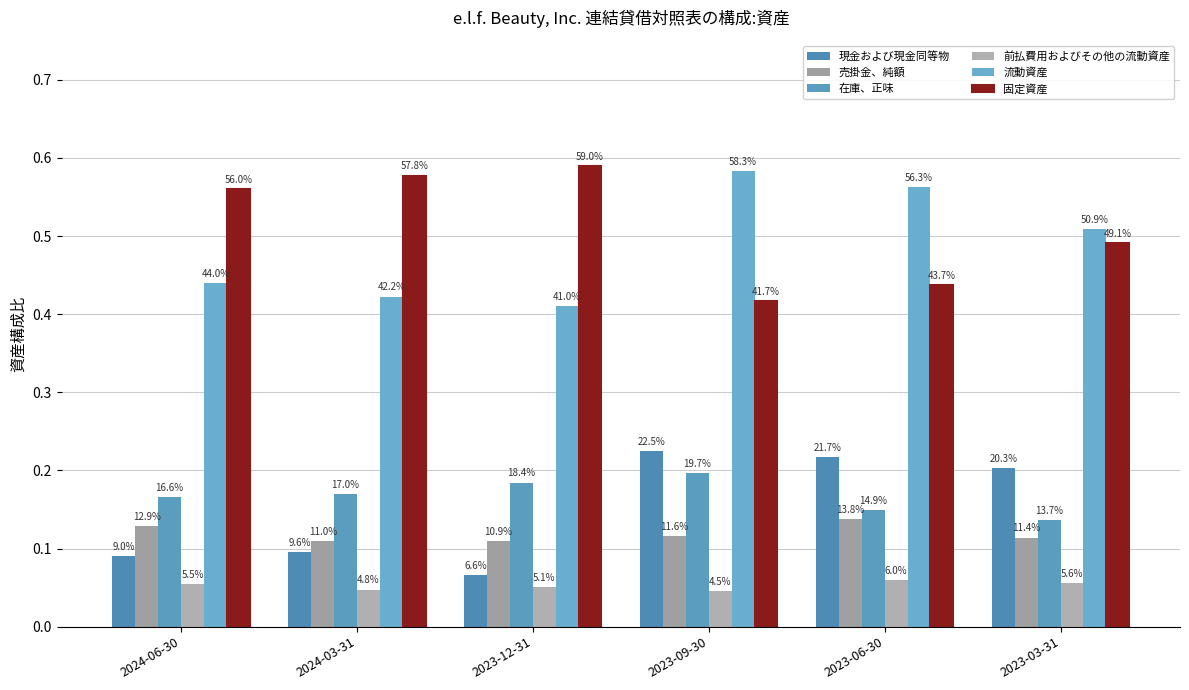

How many bars are there in each group?

6